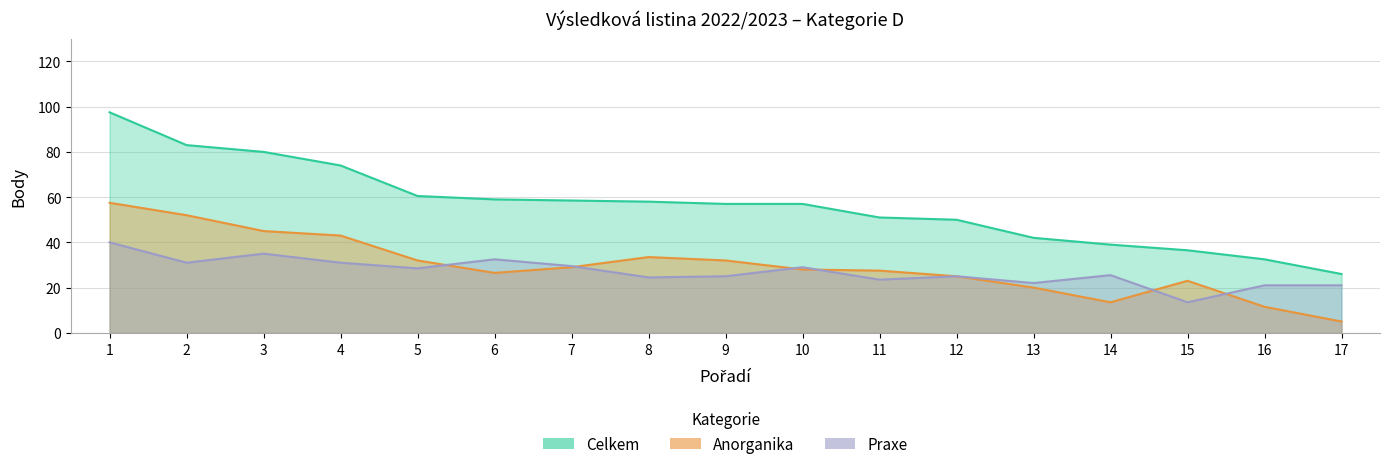

Which series has the largest total across all categories?

Celkem